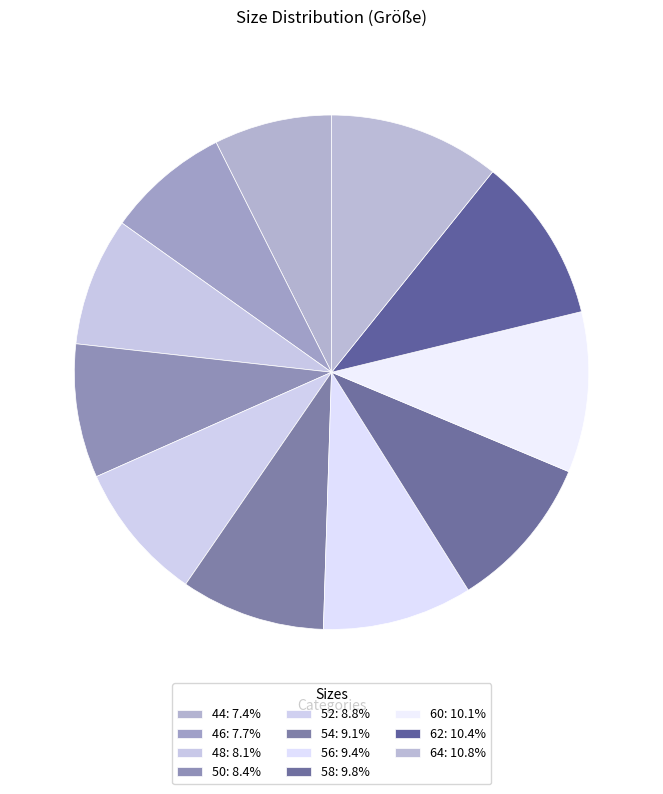

To the nearest percent, what is the combined percentage of 62 and 46?

18%